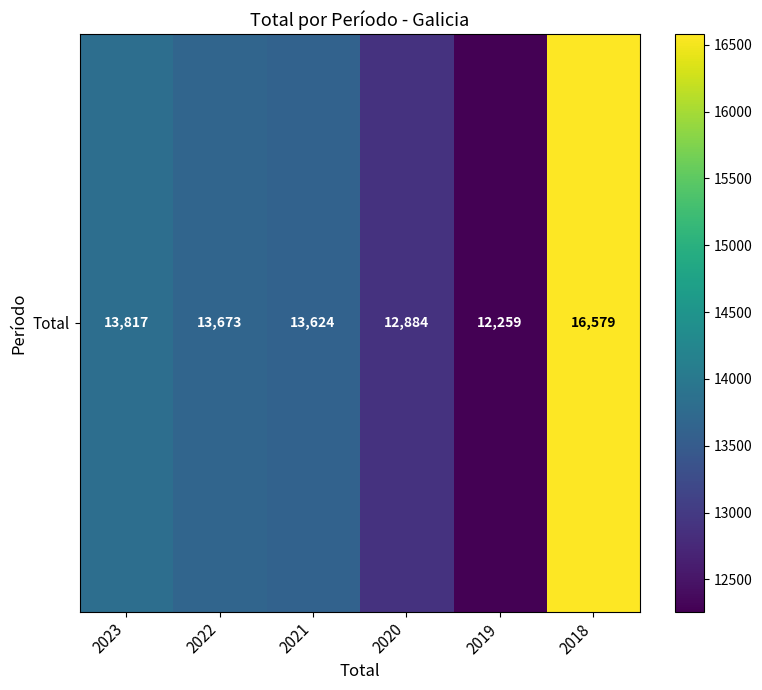

What is the sum of the values at 2022 and 2020?

26557